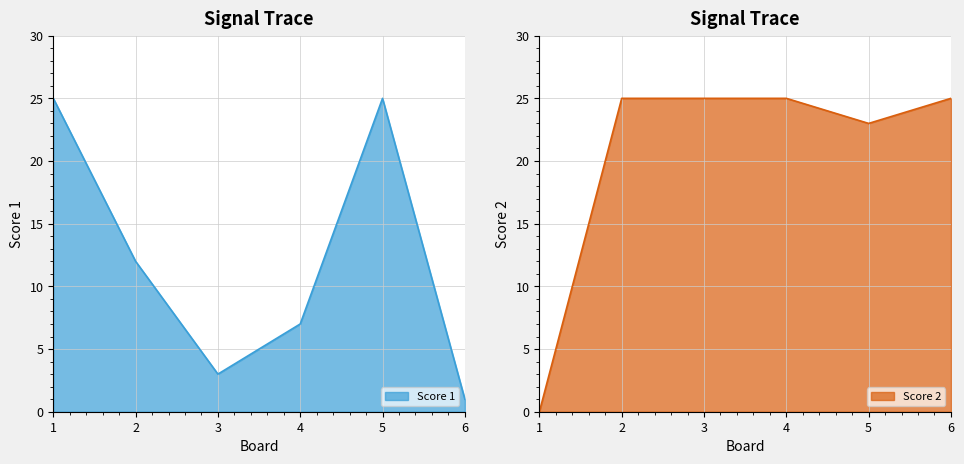

What is the difference between the second highest and minimum values in the Score 1 series?

24